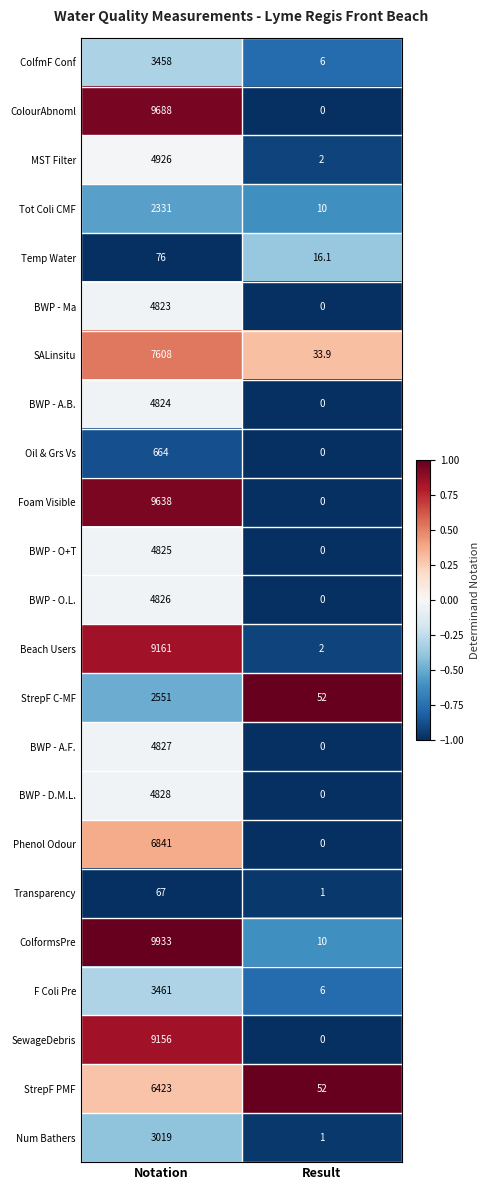

What is the difference between the maximum and minimum values in the BWP - O+T series?

4825.0